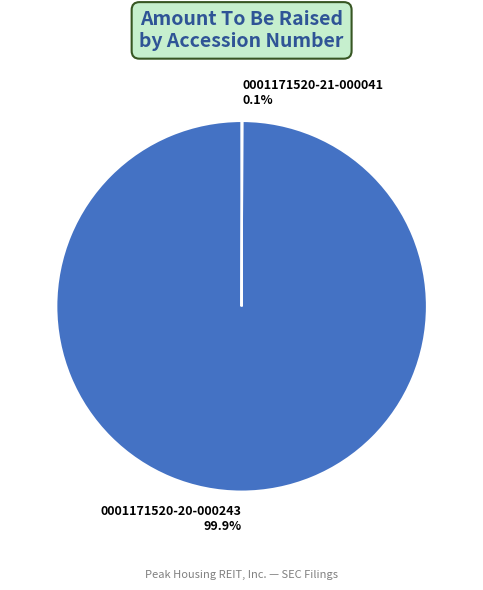

Which category has the biggest portion of the pie?

0001171520-20-000243